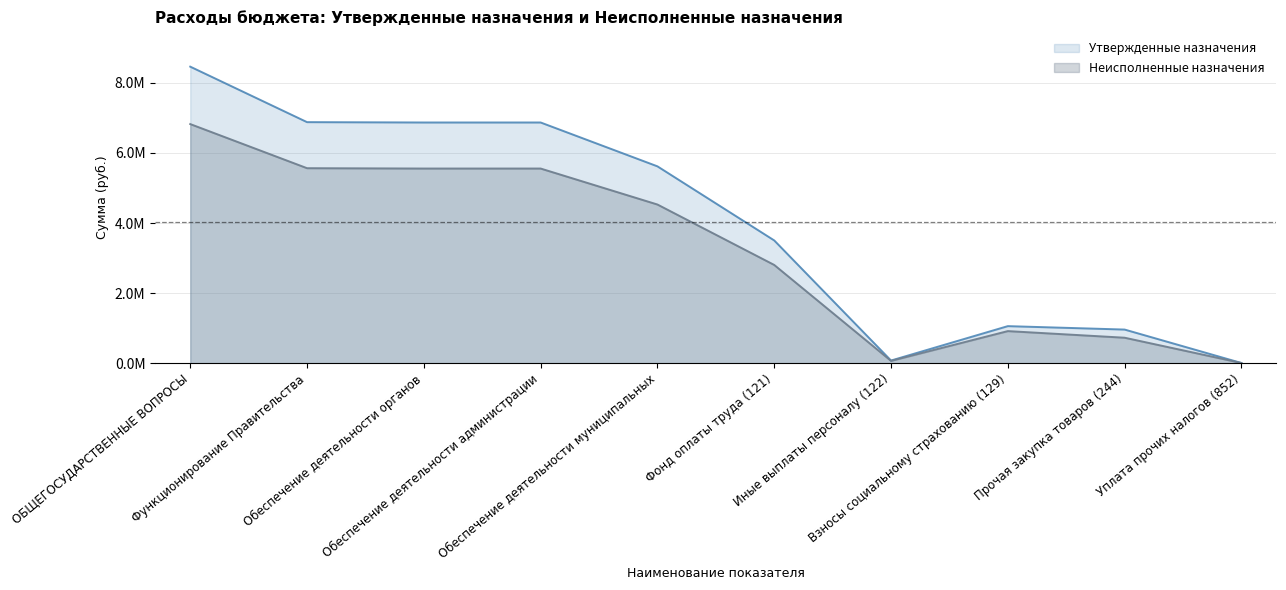

In Неисполненные назначения, how many points are higher than both neighbors (excluding endpoints)?

1